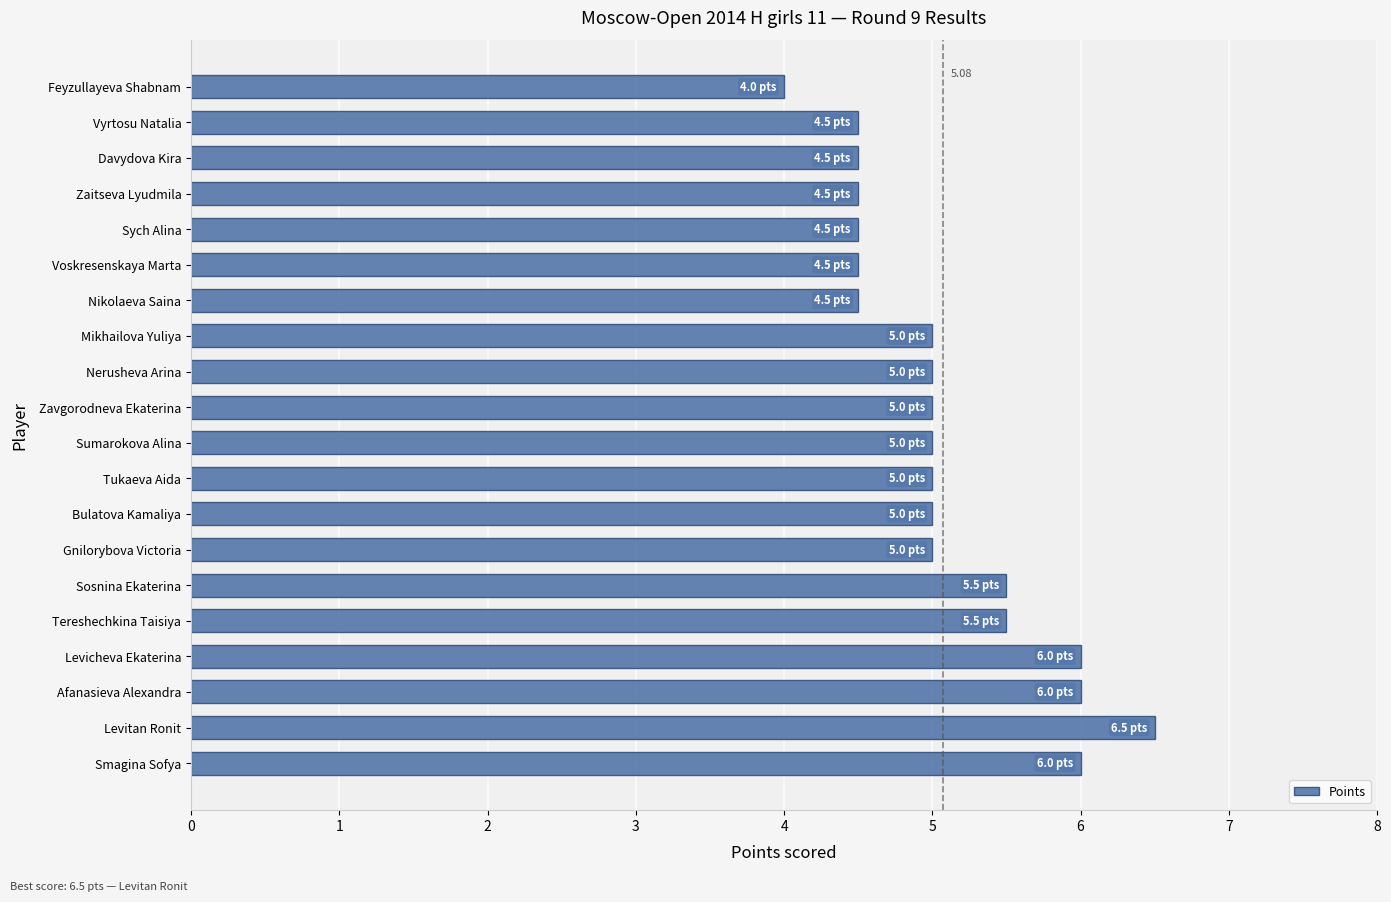

What is the sum of all values?

101.5